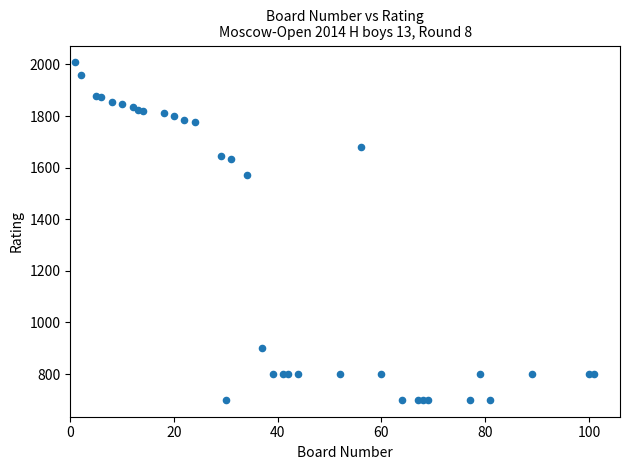

What Y value in the scatter plot is closest to 1354?

1572